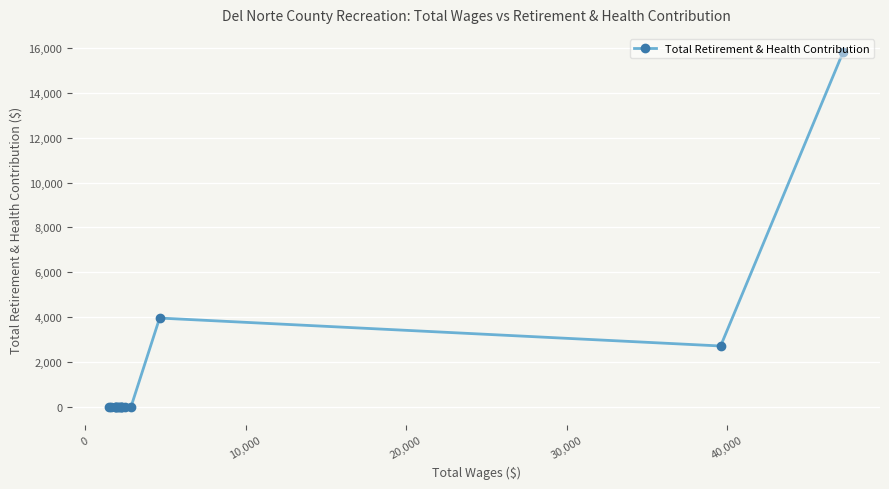

What is the sum of all values?

22513